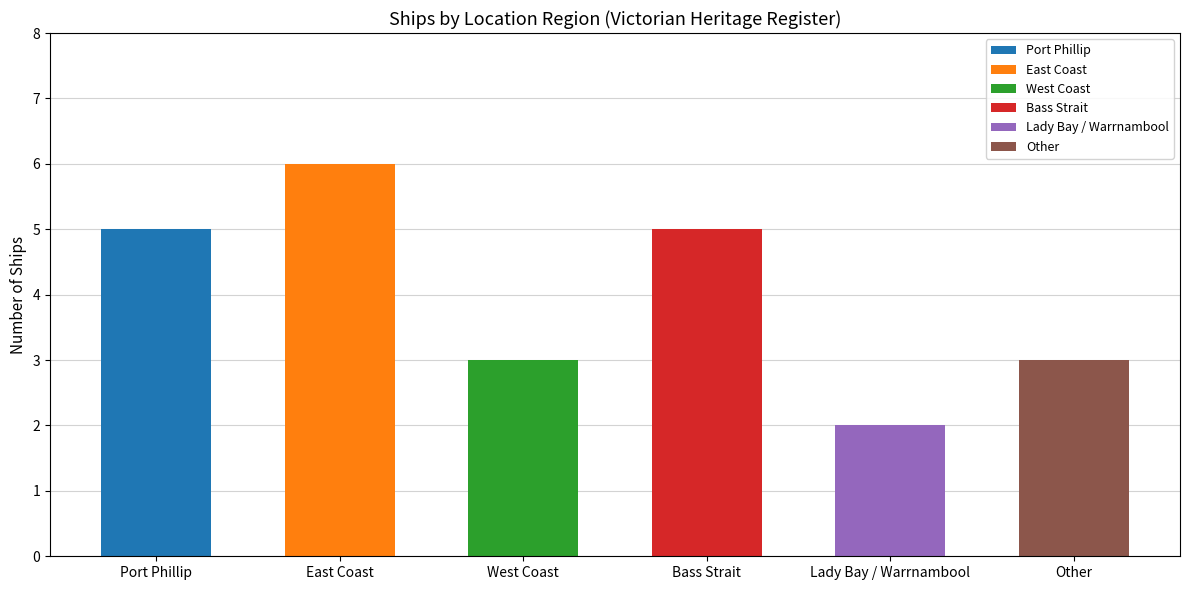

At which label does the data first exceed 5?

East Coast